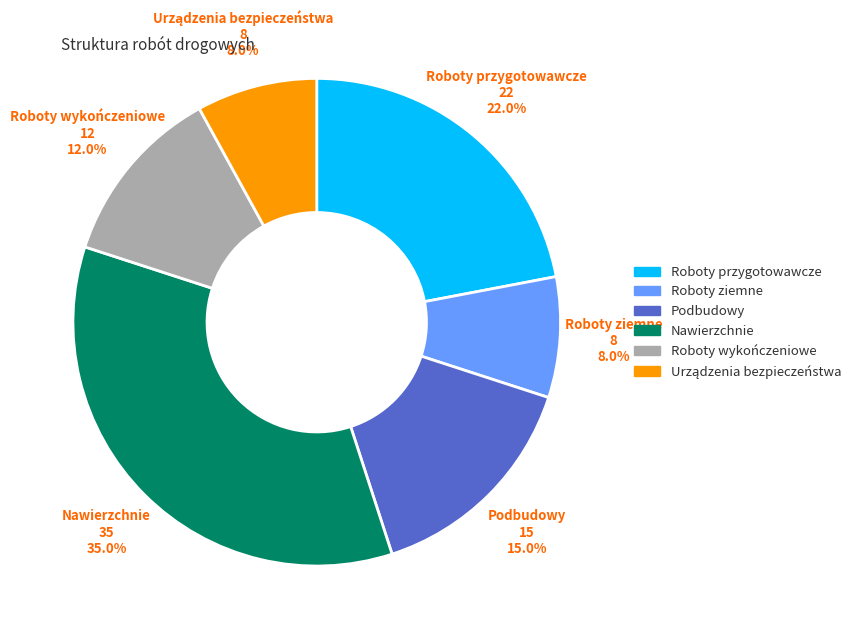

Combined, what portion of the pie is Nawierzchnie and Roboty ziemne?

43.0%